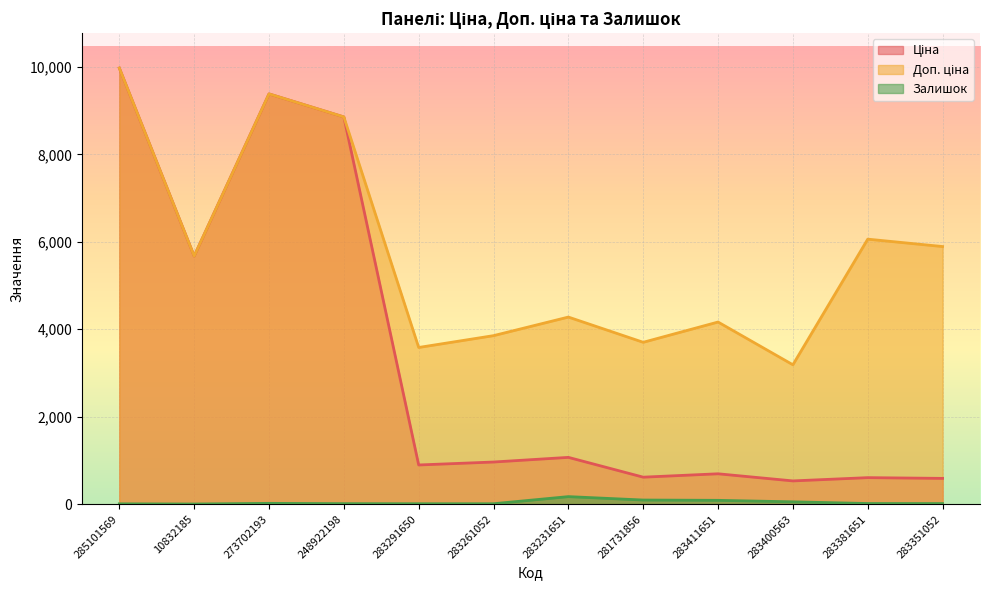

What is the difference between the maximum and minimum values in the Ціна series?

9443.7